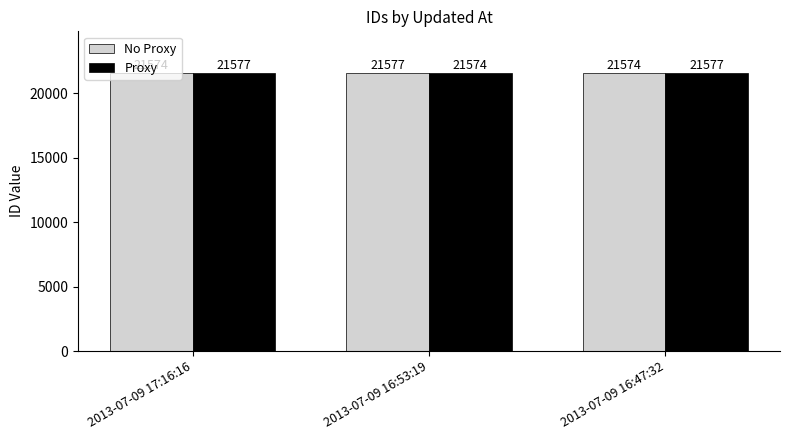

Reading left to right, list all the values displayed in this chart.

No Proxy: 2013-07-09 17:16:16=21574	2013-07-09 16:53:19=21577	2013-07-09 16:47:32=21574
Proxy: 2013-07-09 17:16:16=21577	2013-07-09 16:53:19=21574	2013-07-09 16:47:32=21577